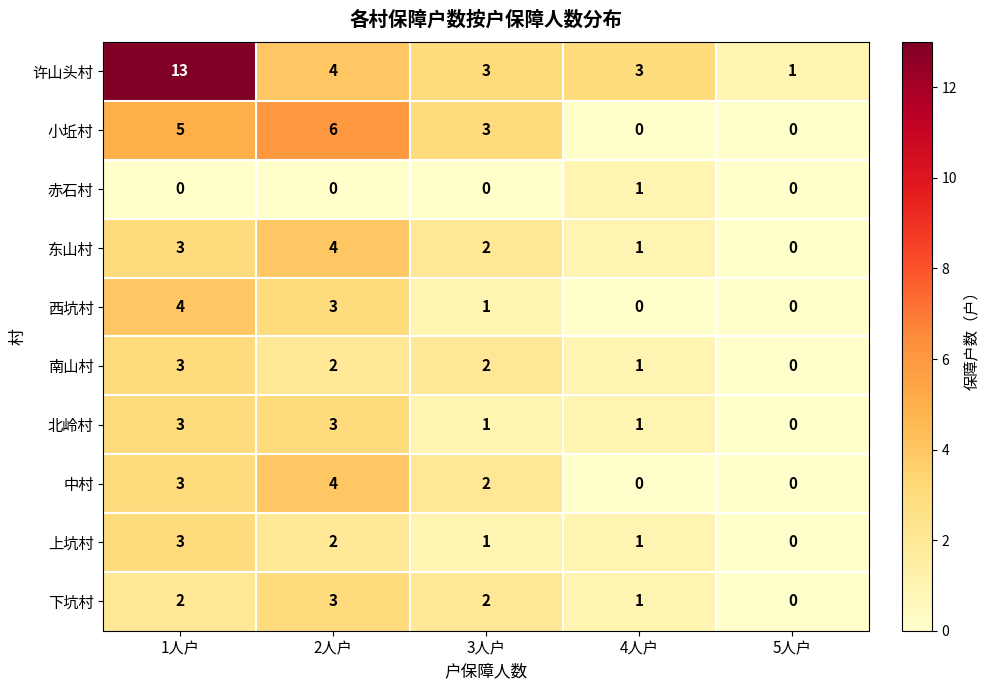

Which series changed the most between 1人户 and 5人户?

许山头村